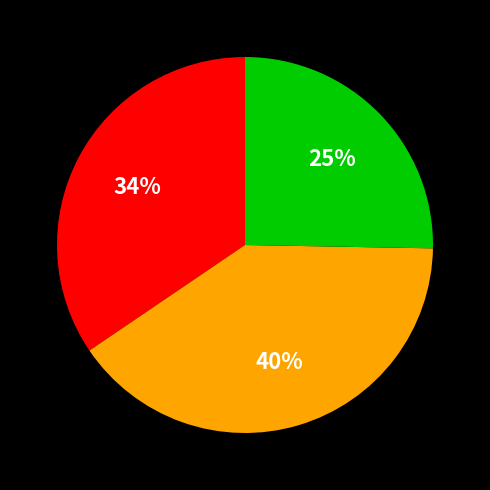

Is there any slice that represents more than half of the pie?

No